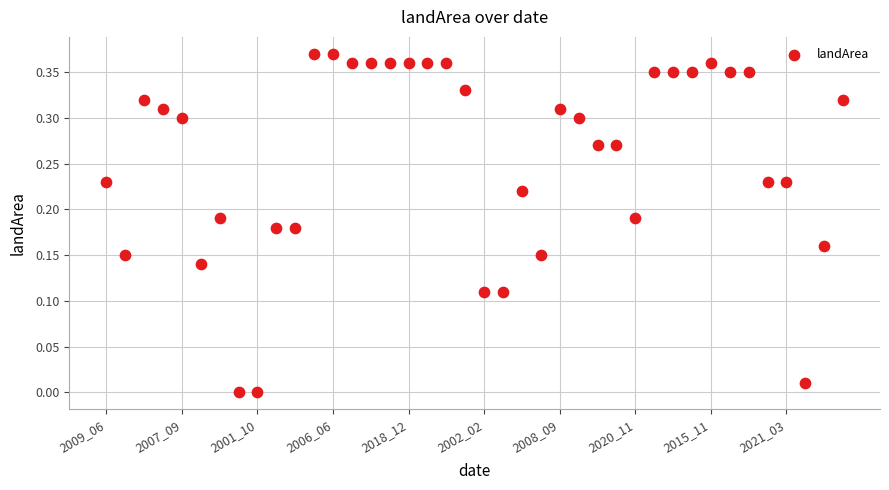

Count the number of points in this scatter plot.

40